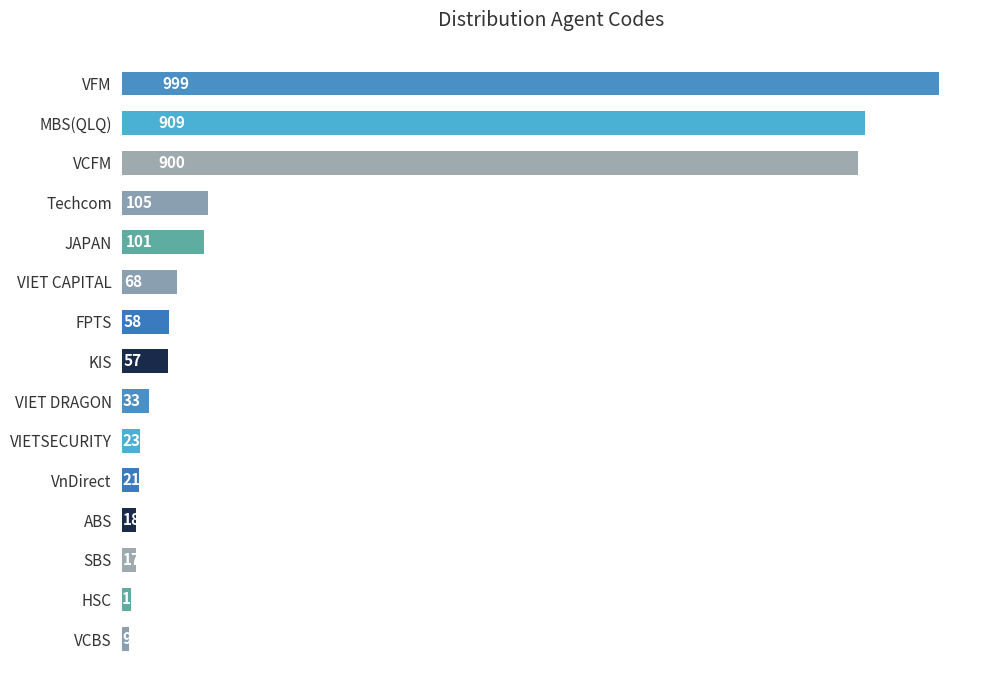

What position from the top is VCFM?

3